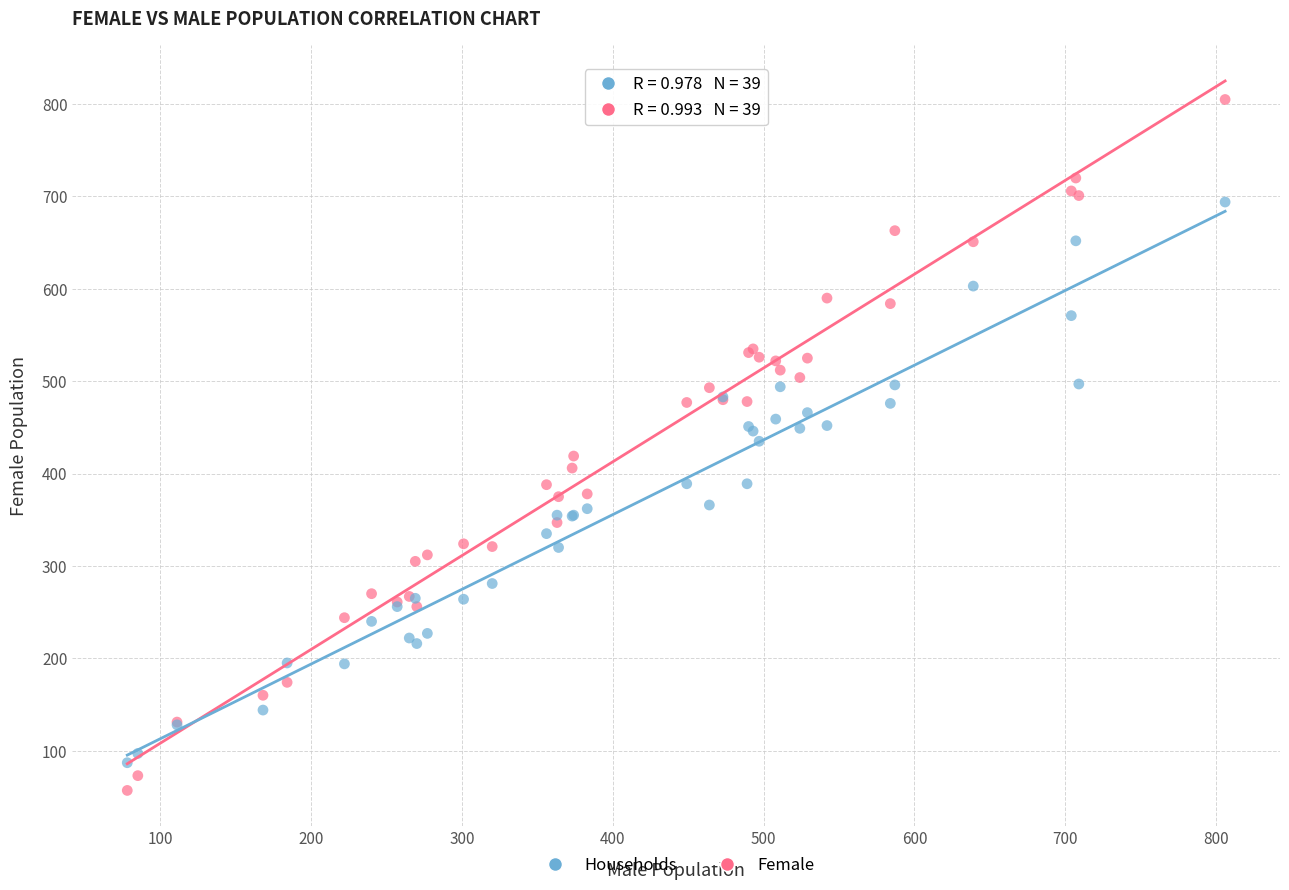

What are all the series names shown in the legend?

Households, Female